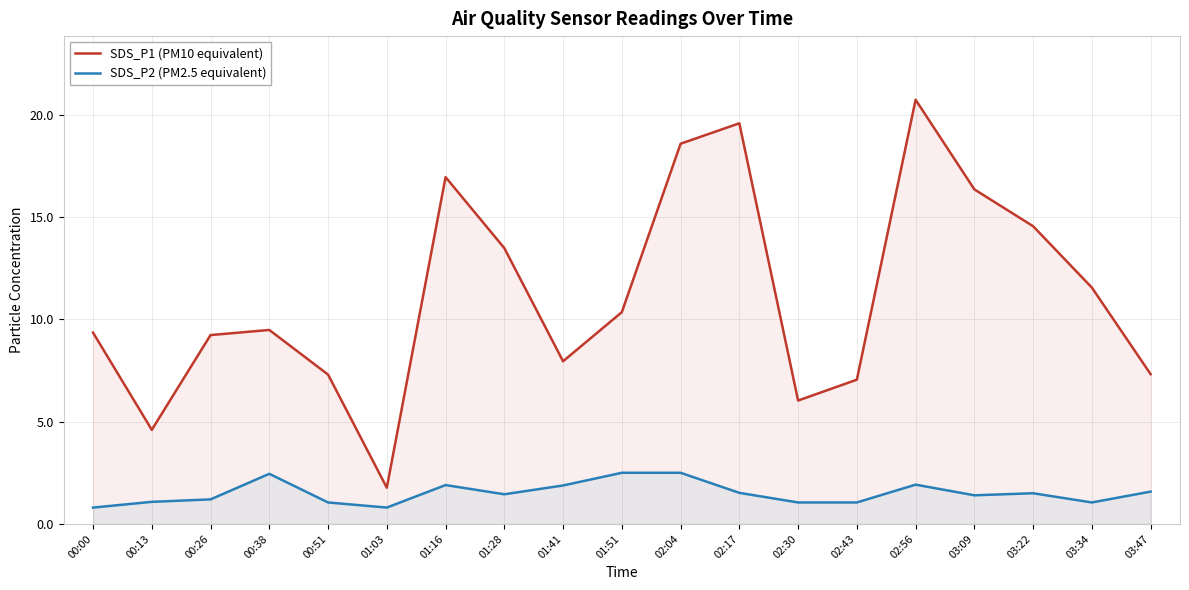

What is the label of the 13th point from the left?

02:30